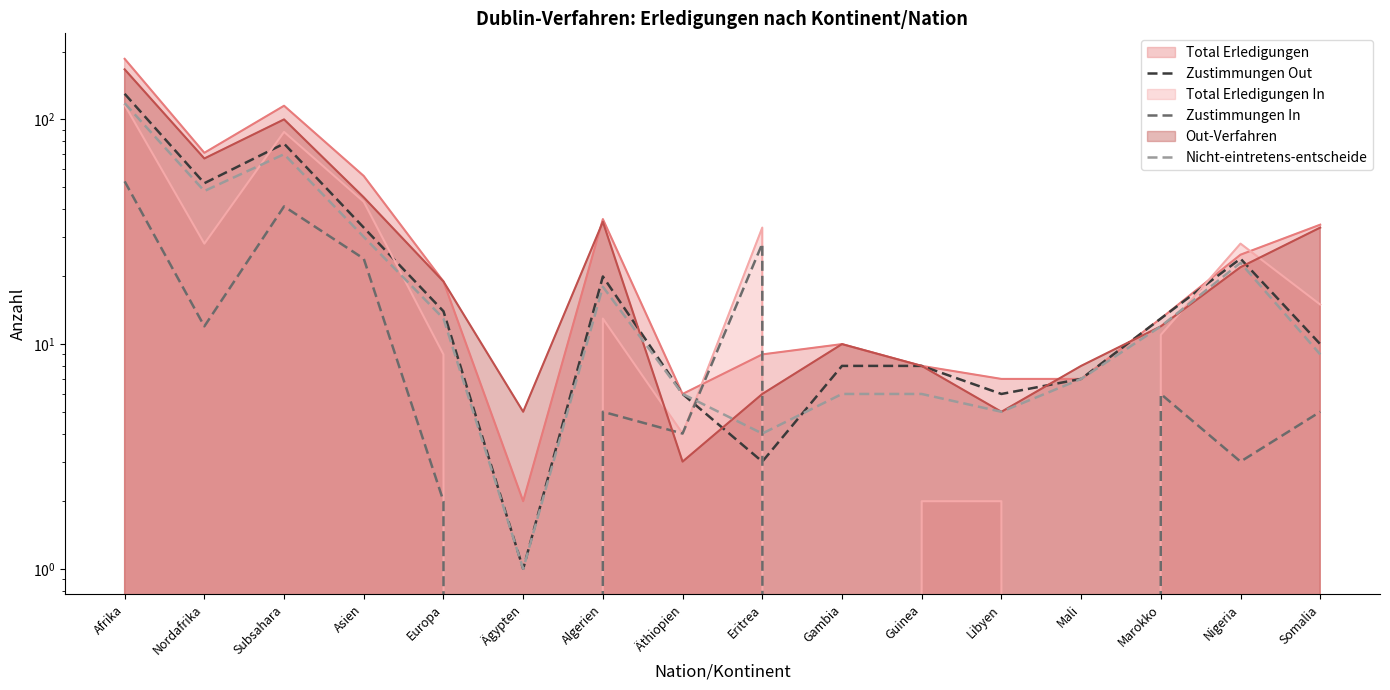

True or false: Zustimmungen Out has more than 0 interior local peaks.

True